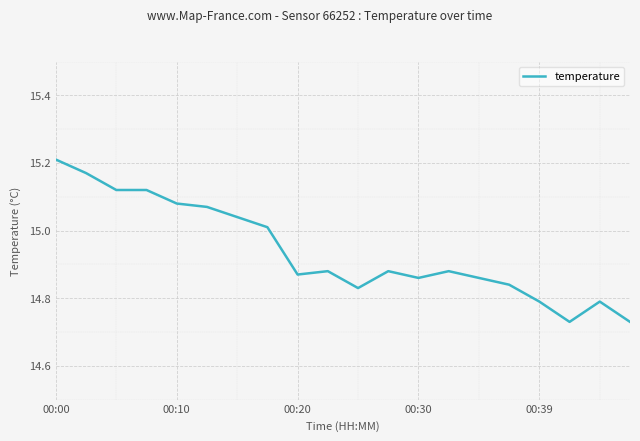

What is the difference between the maximum and minimum values?

0.5